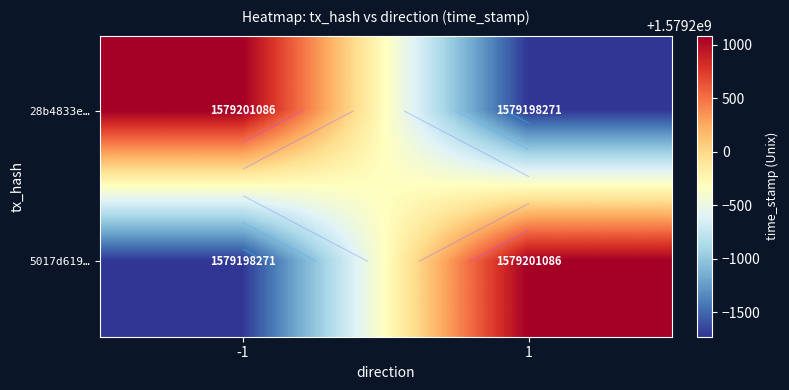

Which series has the largest total across all categories?

28b4833e…